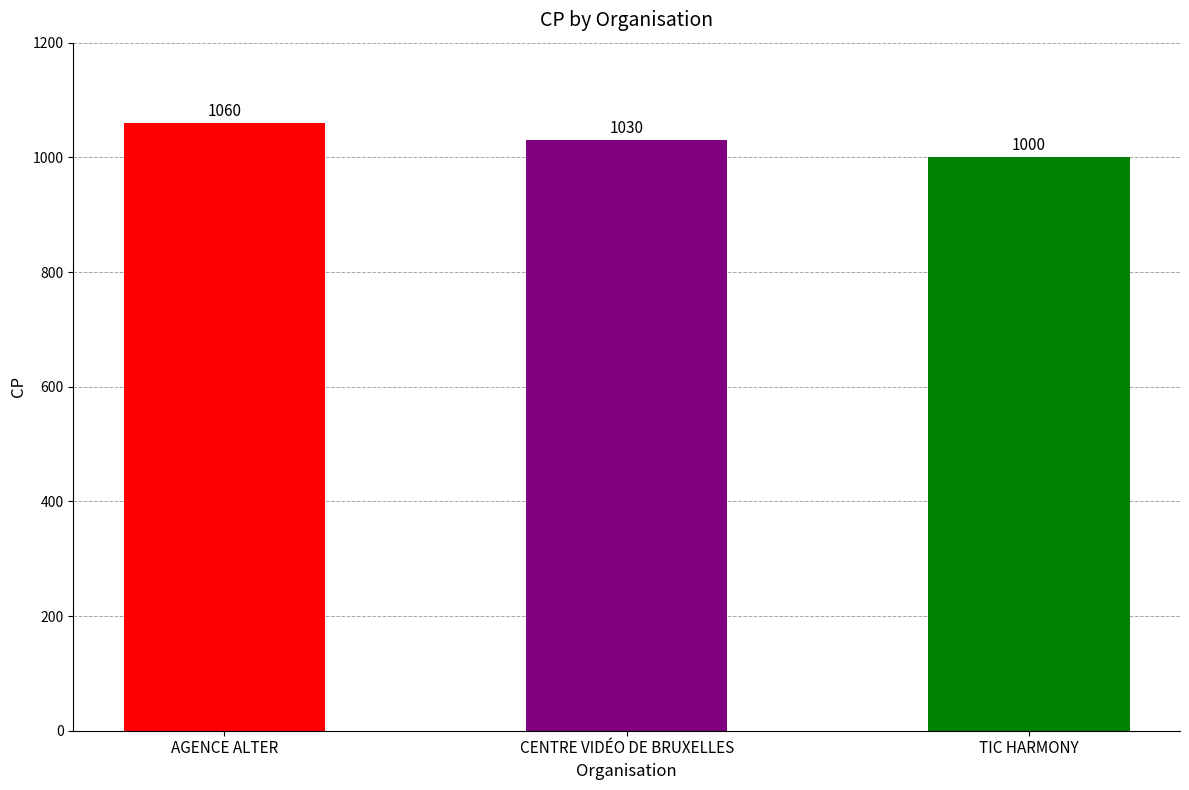

What is the sum of all values?

3090